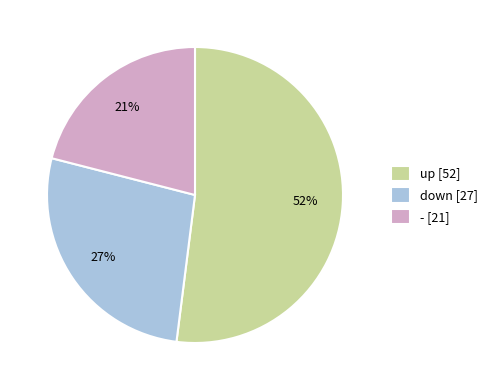

To the nearest percent, what is the combined percentage of down and -?

48%